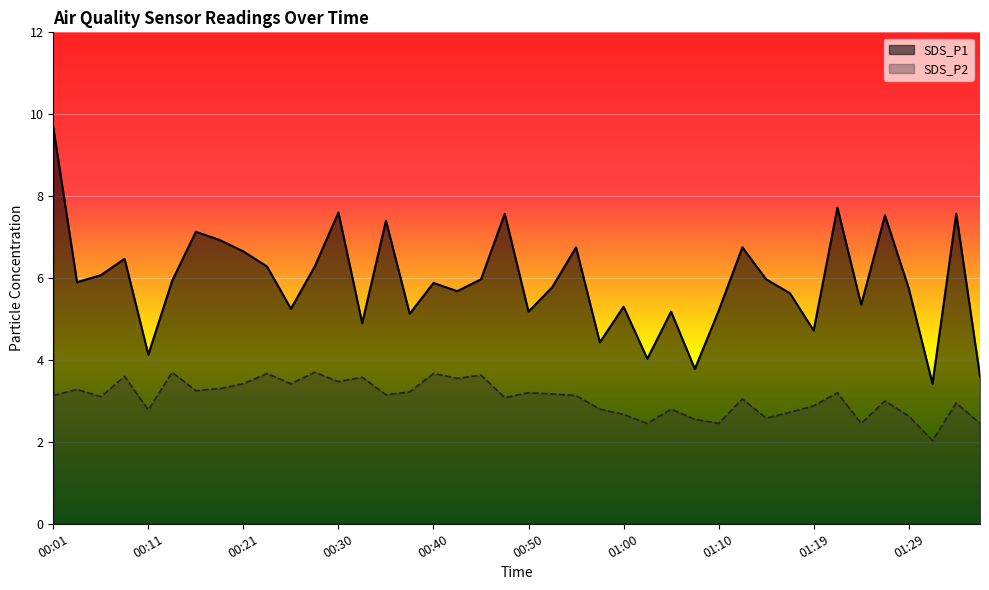

In SDS_P2, how many points are lower than both neighbors (excluding endpoints)?

13